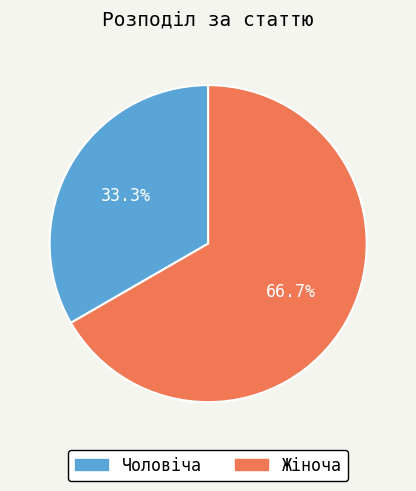

Is it true that Чоловіча is 33% of the pie?

True